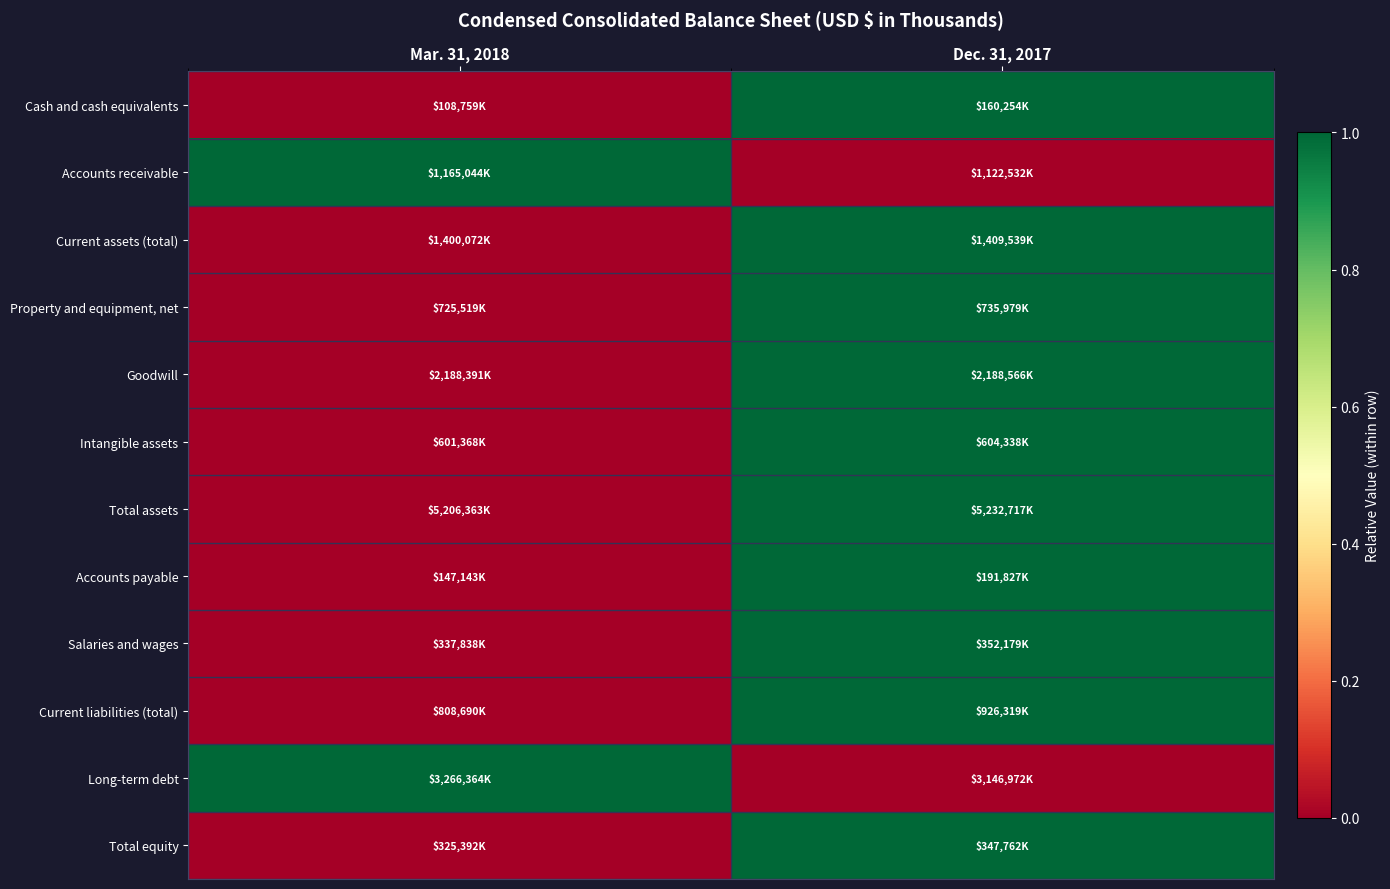

Reading left to right, extract all data points from this chart.

Cash and cash equivalents: Mar. 31, 2018=0	Dec. 31, 2017=1
Accounts receivable: Mar. 31, 2018=1	Dec. 31, 2017=0
Current assets (total): Mar. 31, 2018=0	Dec. 31, 2017=1
Property and equipment, net: Mar. 31, 2018=0	Dec. 31, 2017=1
Goodwill: Mar. 31, 2018=0	Dec. 31, 2017=1
Intangible assets: Mar. 31, 2018=0	Dec. 31, 2017=1
Total assets: Mar. 31, 2018=0	Dec. 31, 2017=1
Accounts payable: Mar. 31, 2018=0	Dec. 31, 2017=1
Salaries and wages: Mar. 31, 2018=0	Dec. 31, 2017=1
Current liabilities (total): Mar. 31, 2018=0	Dec. 31, 2017=1
Long-term debt: Mar. 31, 2018=1	Dec. 31, 2017=0
Total equity: Mar. 31, 2018=0	Dec. 31, 2017=1